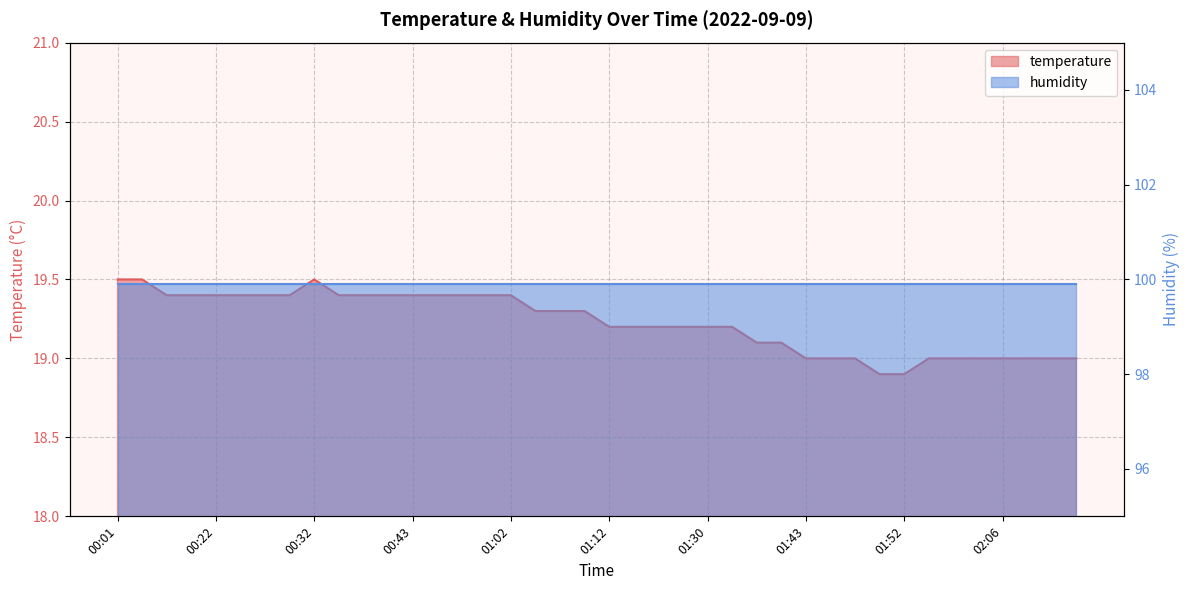

What is the sum of all values?

769.2